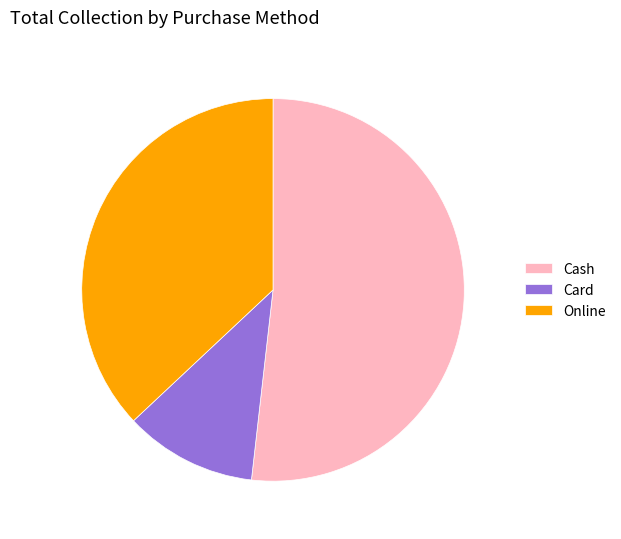

True or false: Card accounts for 25% of the total.

False